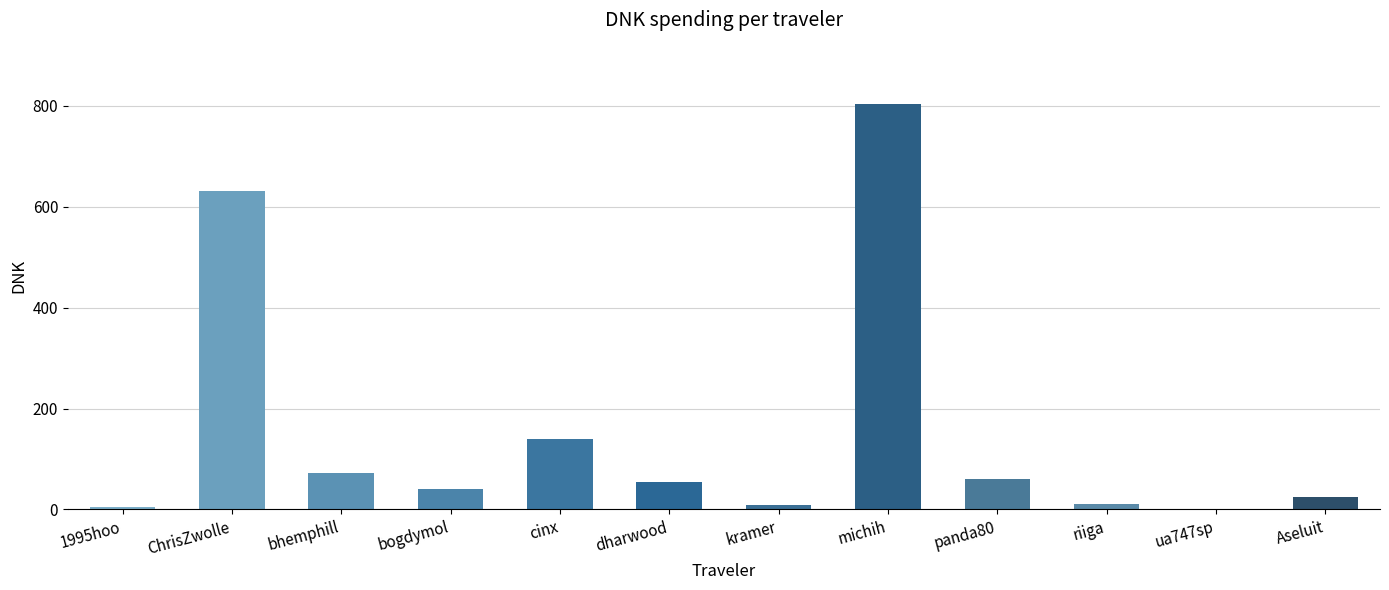

What is the sum of all values?

1851.7